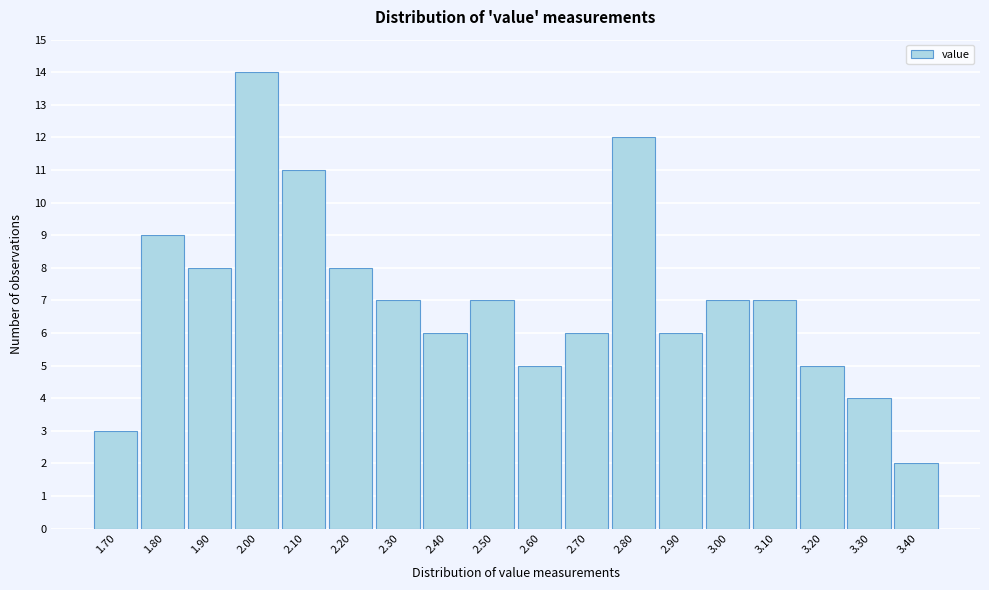

Reading left to right, extract all data points from this chart.

1.70=3	1.80=9	1.90=8	2.00=14	2.10=11	2.20=8	2.30=7	2.40=6	2.50=7	2.60=5	2.70=6	2.80=12	2.90=6	3.00=7	3.10=7	3.20=5	3.30=4	3.40=2